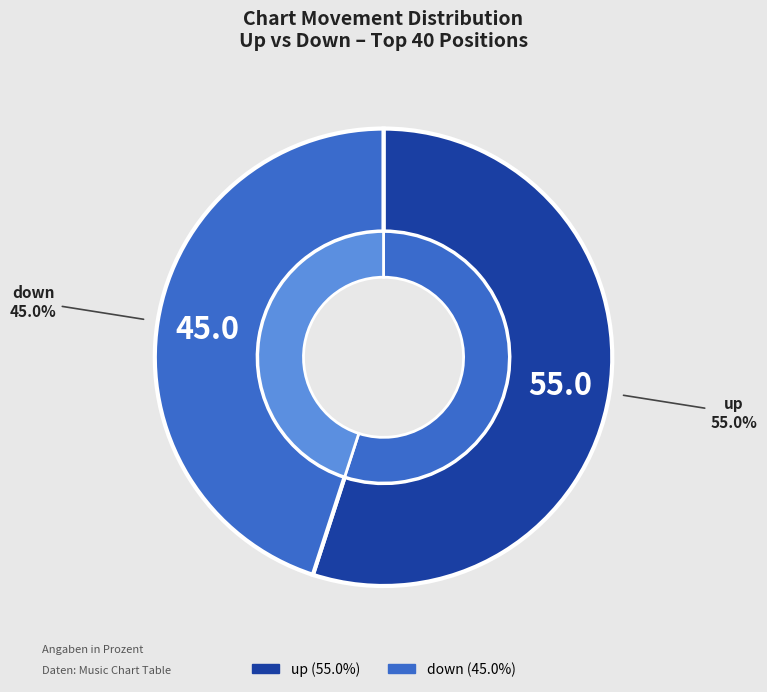

Is the sum of up and down greater than half?

Yes